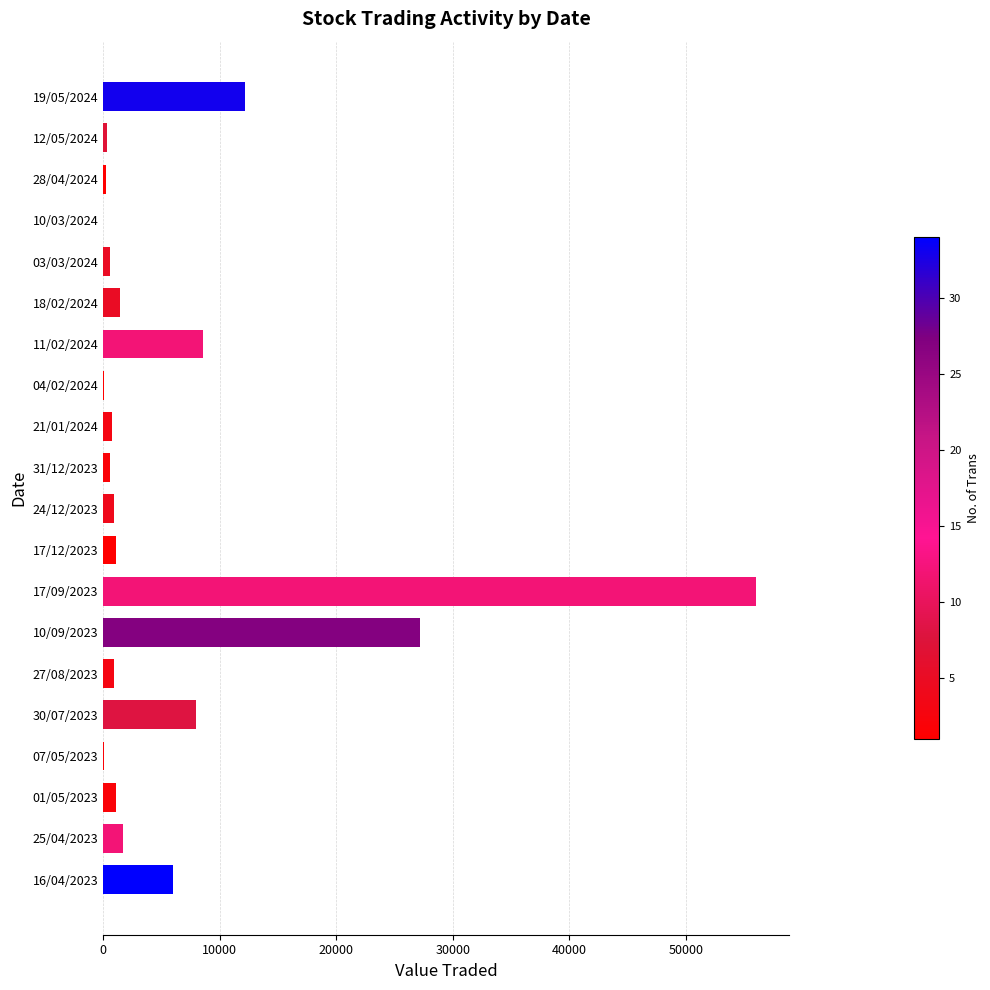

What is the maximum value shown in the chart?

56040